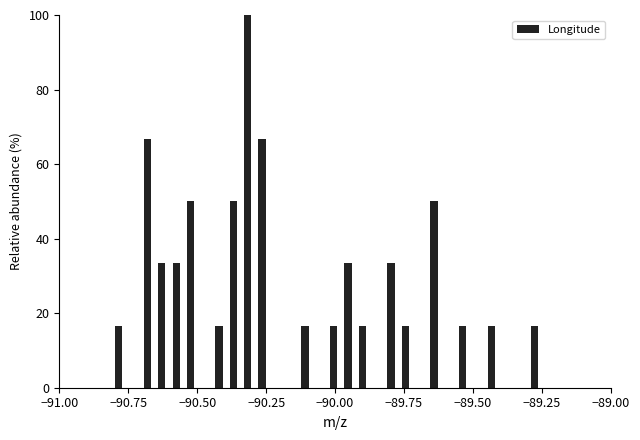

Around what value on the x-axis is the tallest bar? Give the approximate position of its centre, as read against the axis.

-90.30